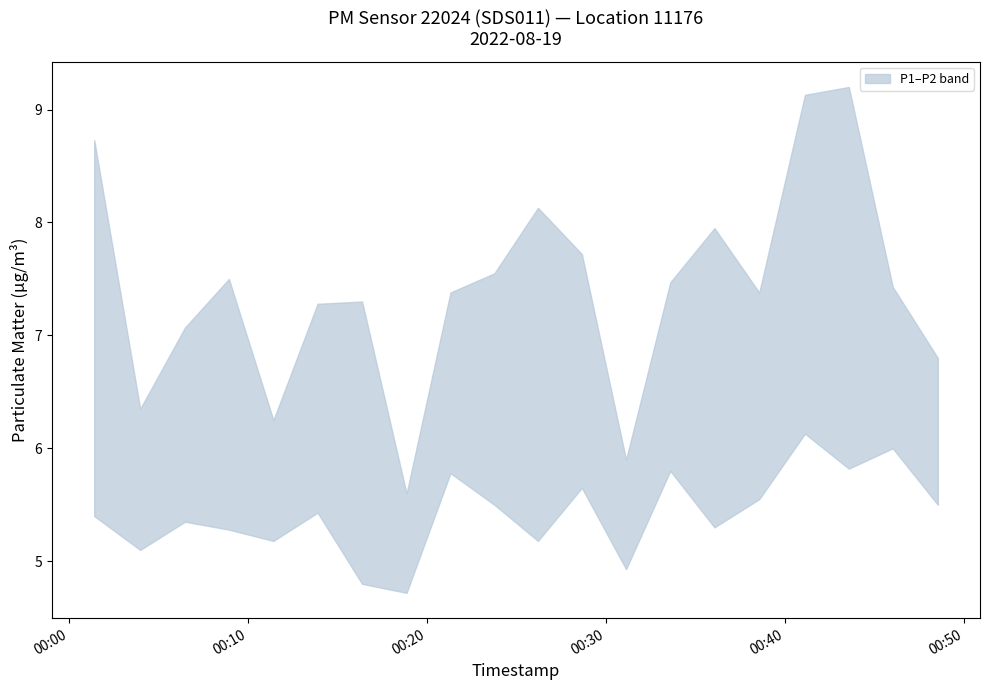

Rank the categories by P2 value from highest to lowest.

2022-08-19T00:41:06, 2022-08-19T00:46:00, 2022-08-19T00:43:33, 2022-08-19T00:33:35, 2022-08-19T00:21:19, 2022-08-19T00:28:39, 2022-08-19T00:38:33, 2022-08-19T00:23:46, 2022-08-19T00:48:31, 2022-08-19T00:13:54, 2022-08-19T00:01:26, 2022-08-19T00:06:30, 2022-08-19T00:36:03, 2022-08-19T00:08:57, 2022-08-19T00:11:26, 2022-08-19T00:26:12, 2022-08-19T00:04:00, 2022-08-19T00:31:07, 2022-08-19T00:16:23, 2022-08-19T00:18:52